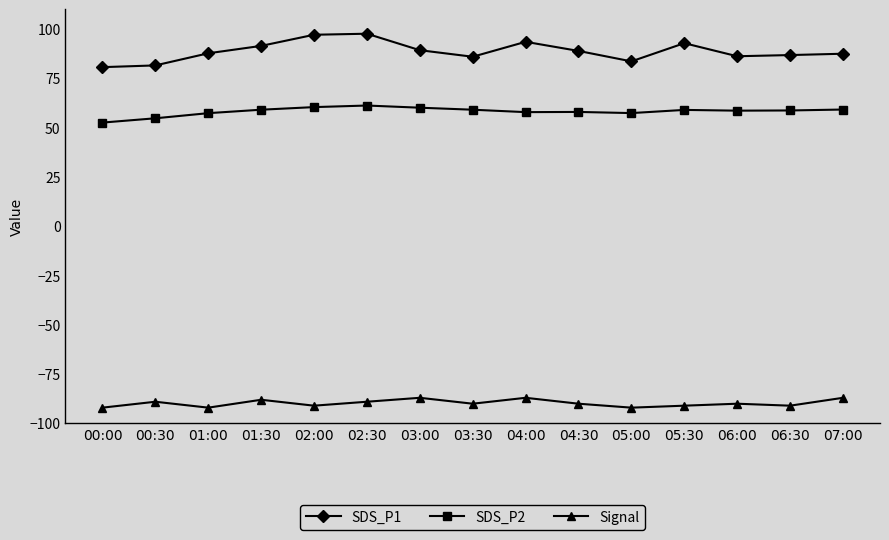

True or false: SDS_P1 has more than 2 interior local peaks.

True